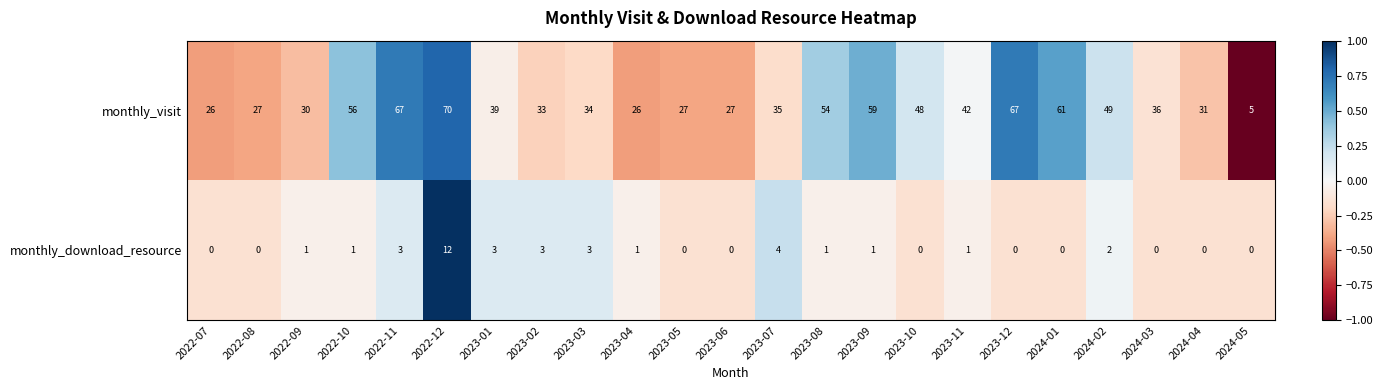

Read the monthly_visit value at 2022-10, to the nearest 10.

60